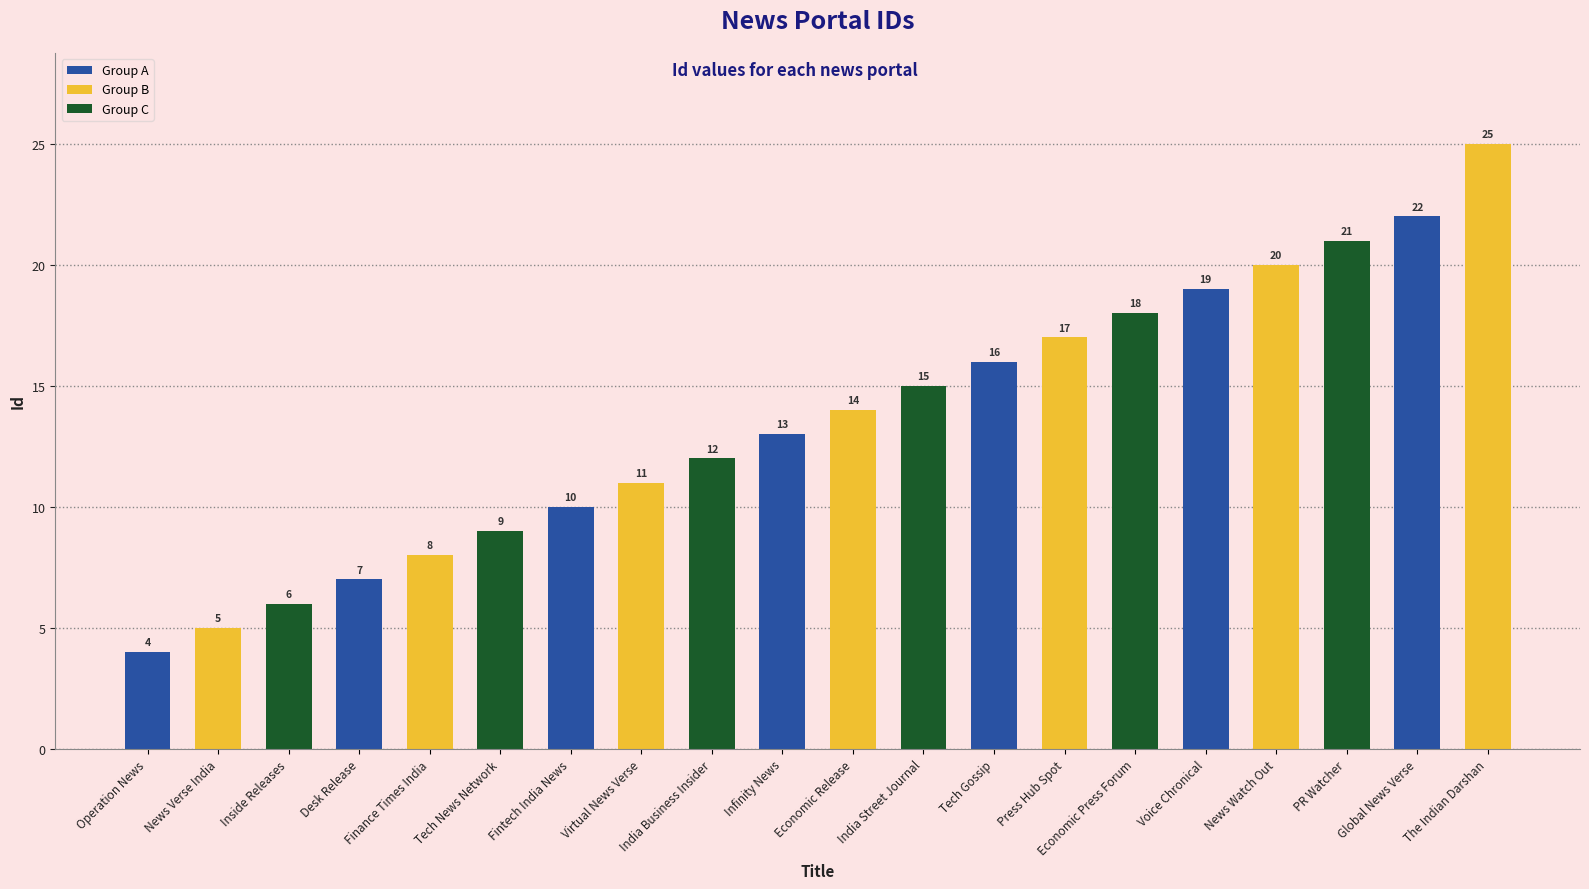

Rank the categories by value from highest to lowest.

The Indian Darshan, Global News Verse, PR Watcher, News Watch Out, Voice Chronical, Economic Press Forum, Press Hub Spot, Tech Gossip, India Street Journal, Economic Release, Infinity News, India Business Insider, Virtual News Verse, Fintech India News, Tech News Network, Finance Times India, Desk Release, Inside Releases, News Verse India, Operation News